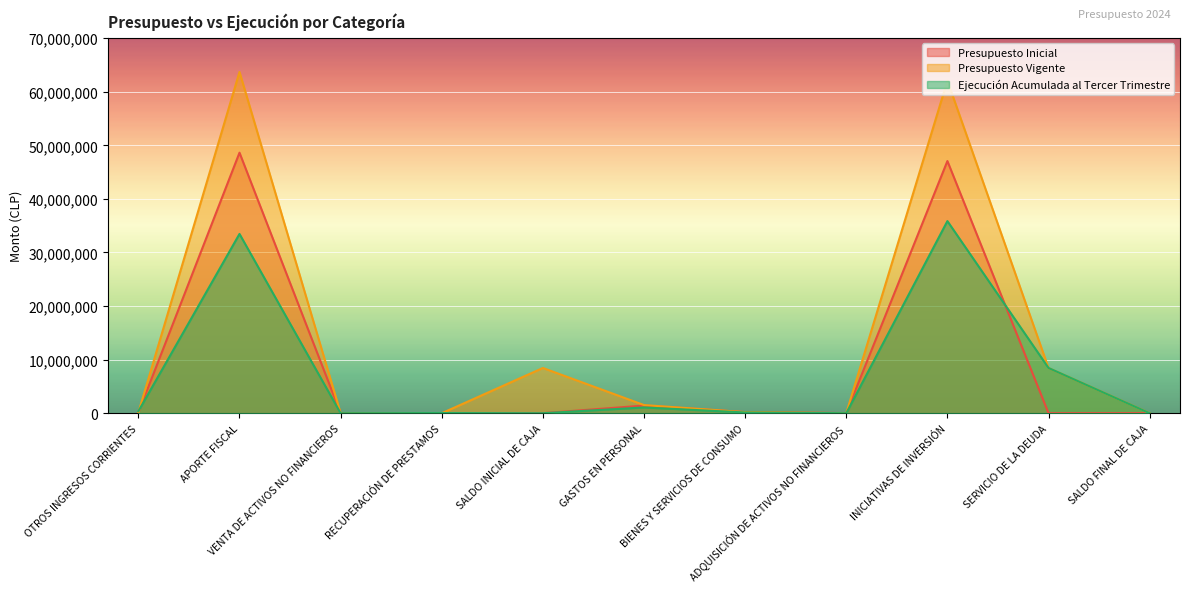

What is the sum of the Presupuesto Vigente values at APORTE FISCAL and BIENES Y SERVICIOS DE CONSUMO?

63898769